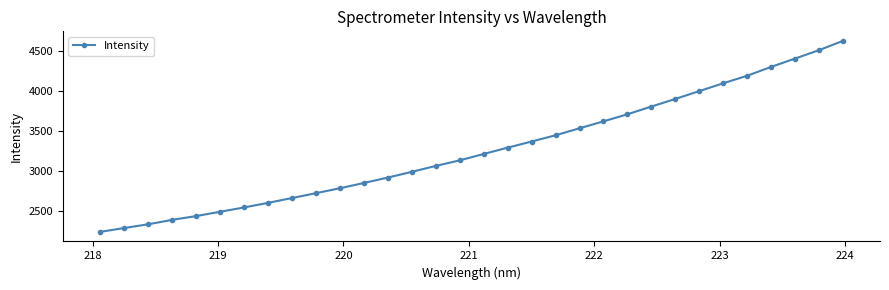

What is the greatest value displayed?

4627.5